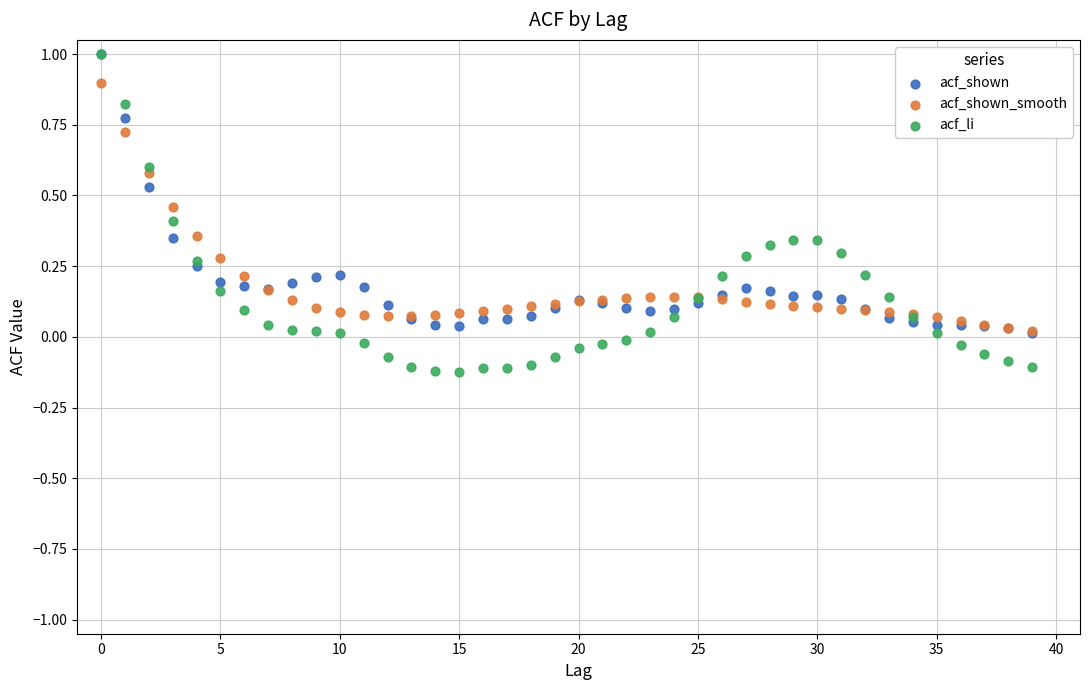

Which series contains the lowest Y value?

acf_li